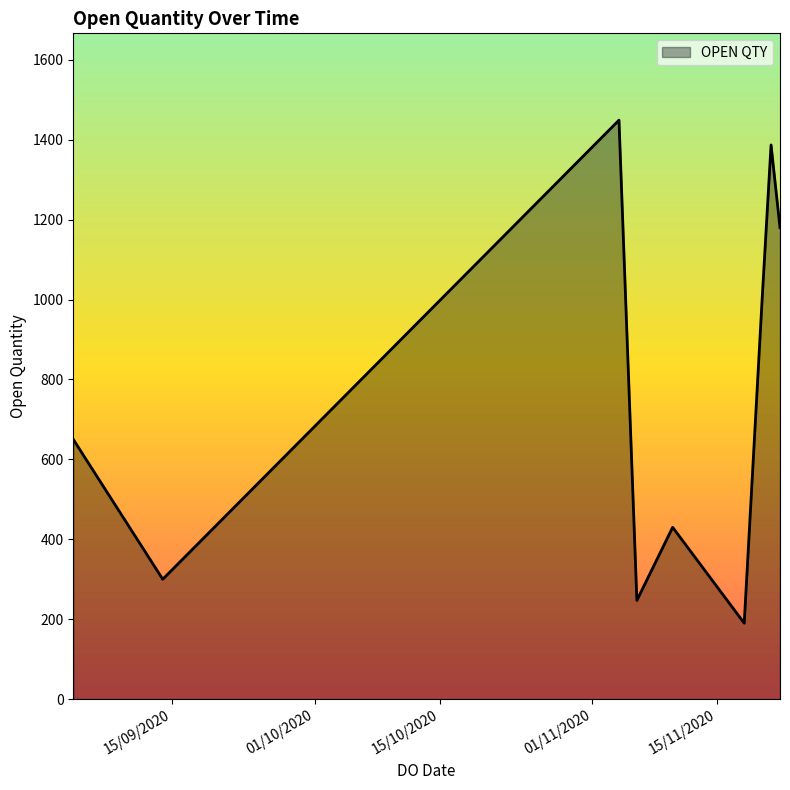

Does the chart have visible grid lines?

No